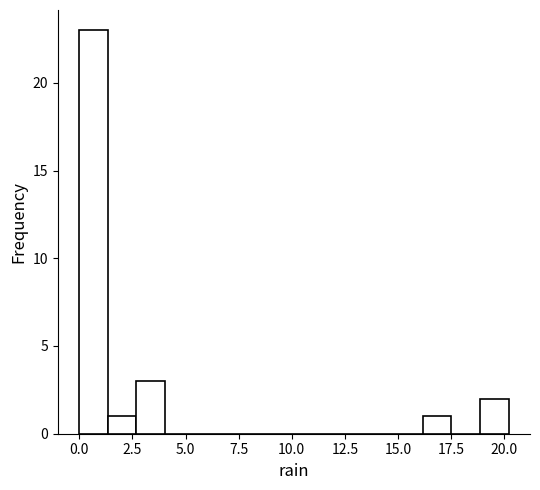

Read against the x-axis, roughly where is the centre of the tallest bar?

0.5